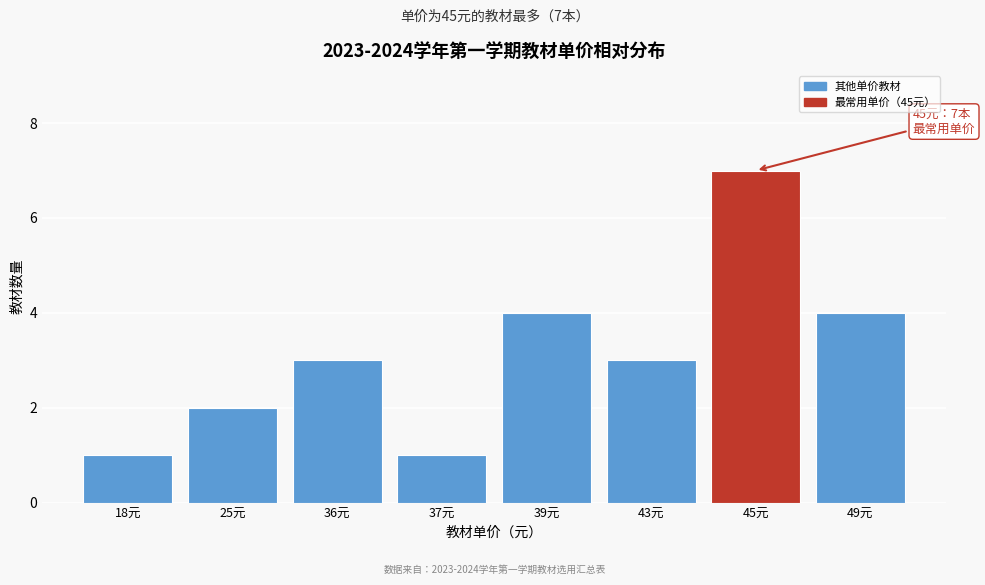

Reading right to left, extract all data points from this chart.

49元=4	45元=7	43元=3	39元=4	37元=1	36元=3	25元=2	18元=1